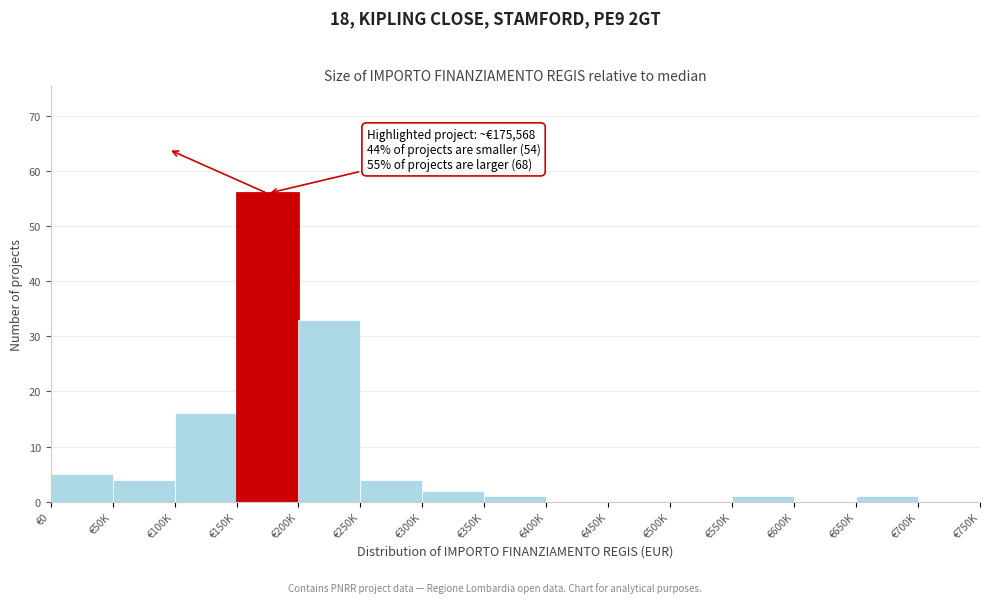

Reading left to right, what are all the values shown in this chart?

€0=5	€50K=4	€100K=16	€150K=56	€200K=33	€250K=4	€300K=2	€350K=1	€400K=0	€450K=0	€500K=0	€550K=1	€600K=0	€650K=1	€700K=0